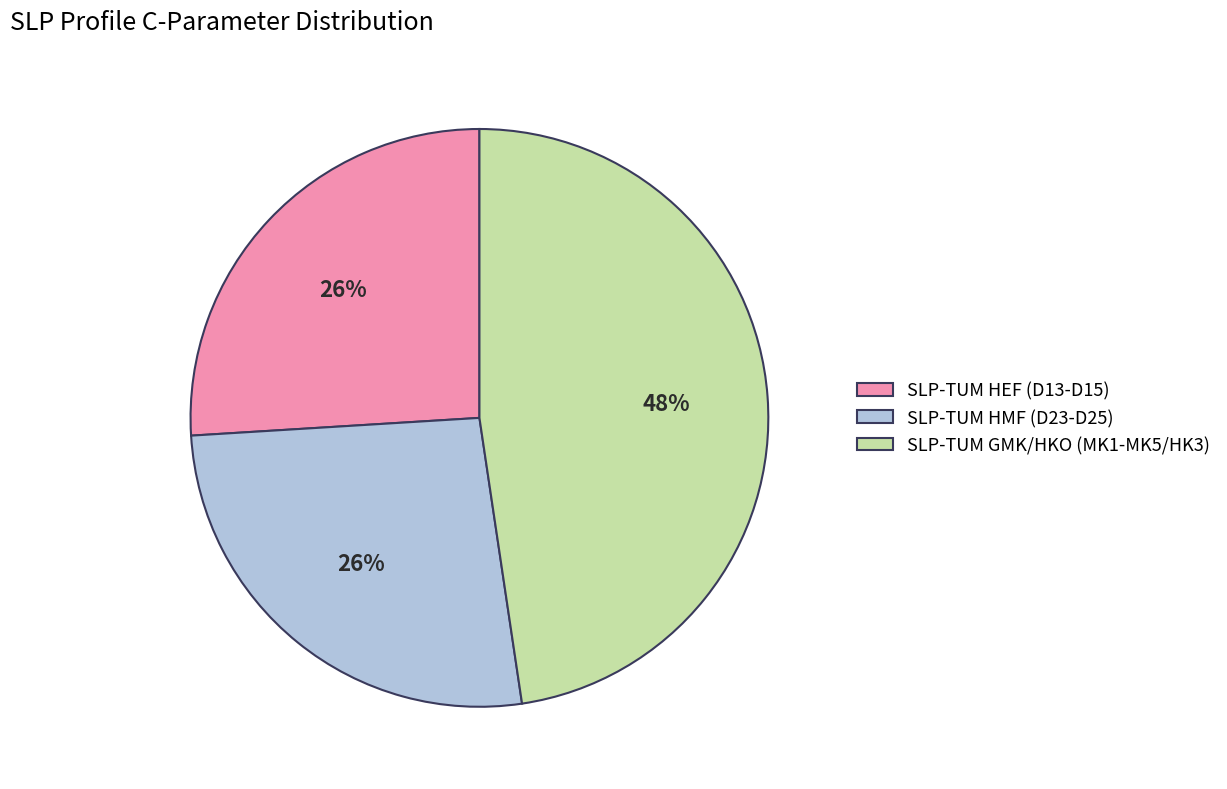

True or false: SLP-TUM HMF (D23-D25) accounts for 26% of the total.

True